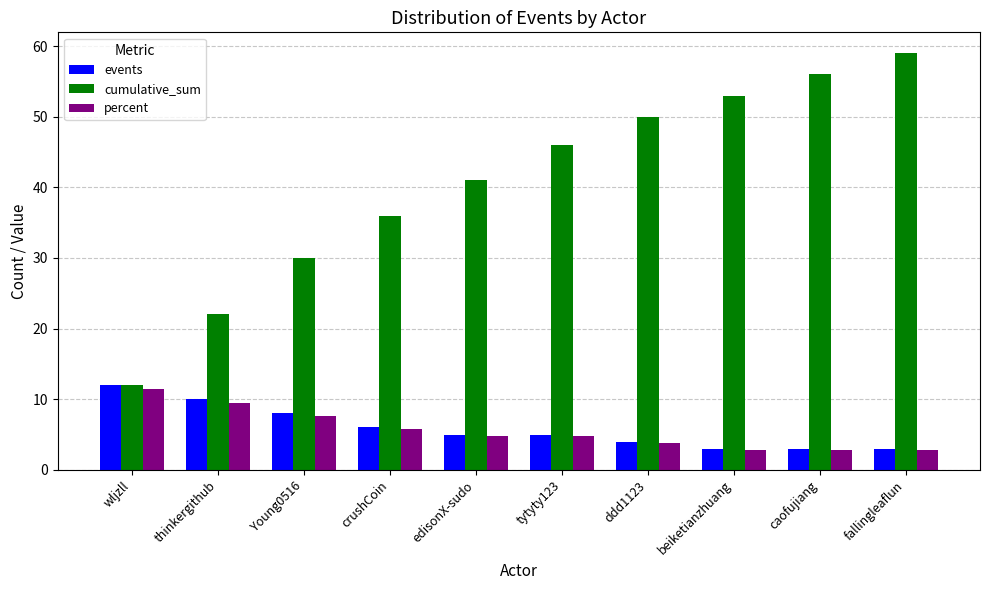

Which series has the largest range (max minus min)?

cumulative_sum